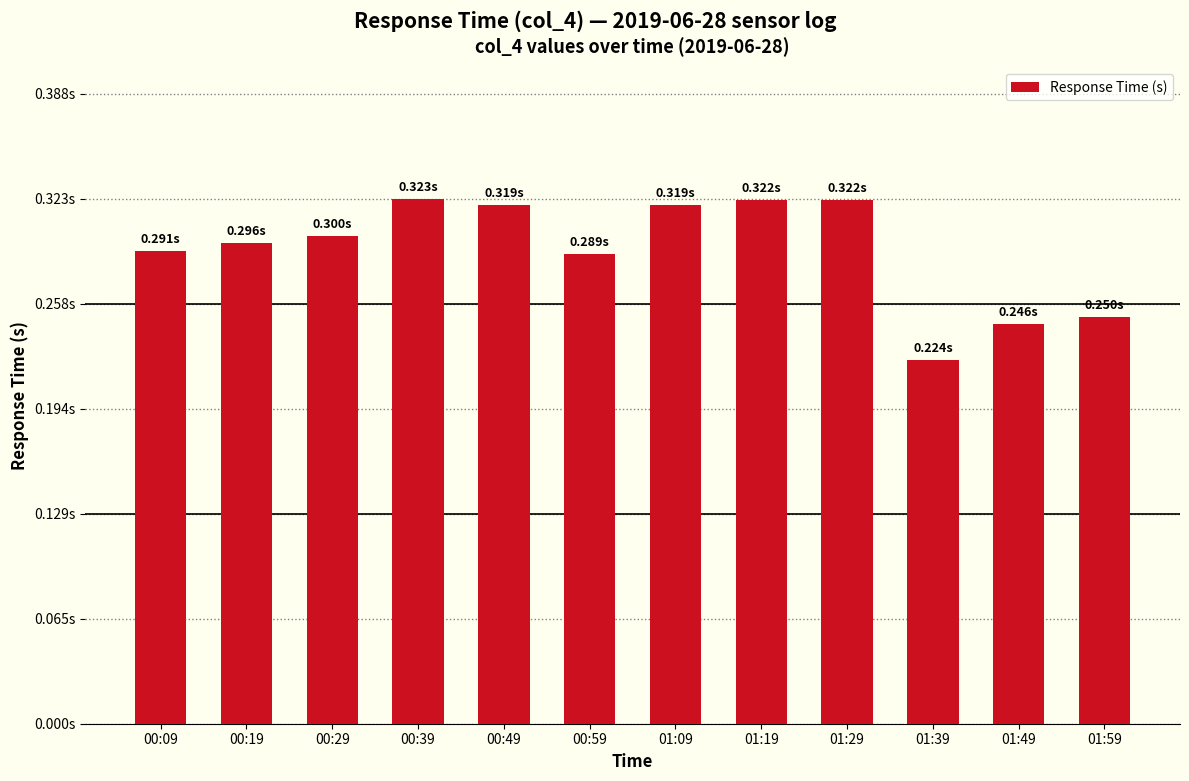

Is it true that the value at 00:39 is 0.3?

True